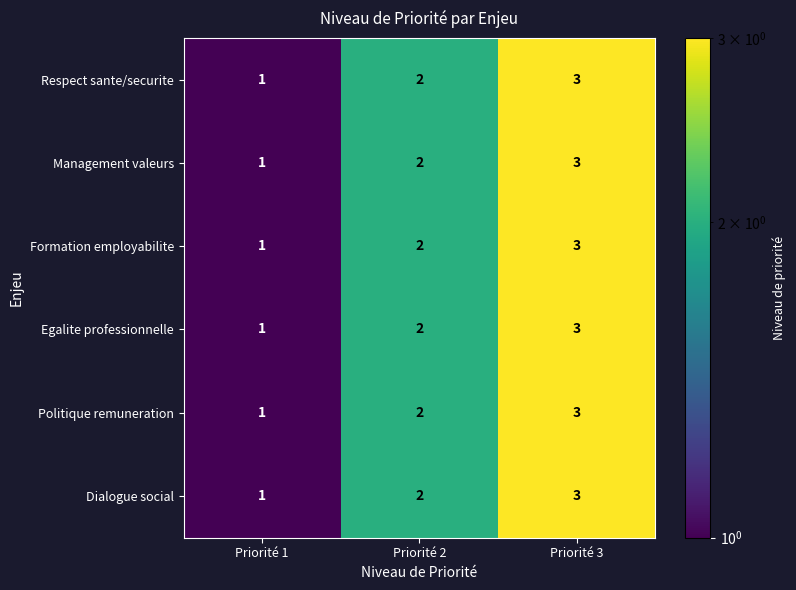

Rank the categories by Egalite professionnelle value from lowest to highest.

Priorité 1, Priorité 2, Priorité 3